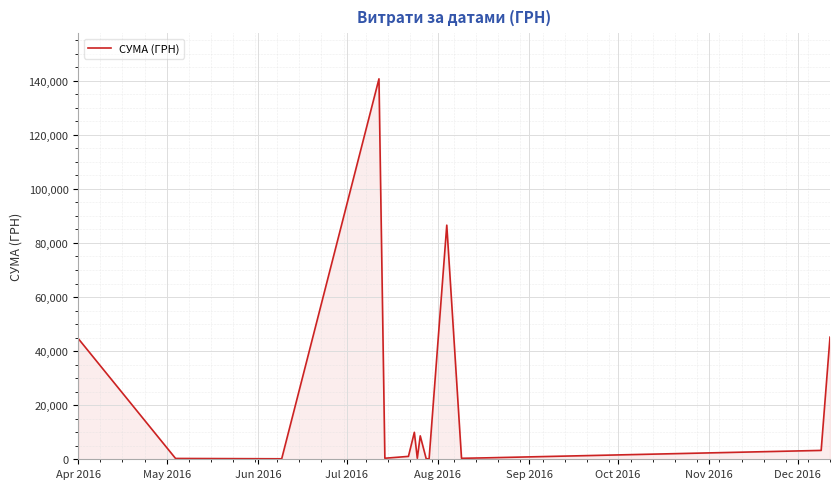

What is the greatest value displayed?

140706.2